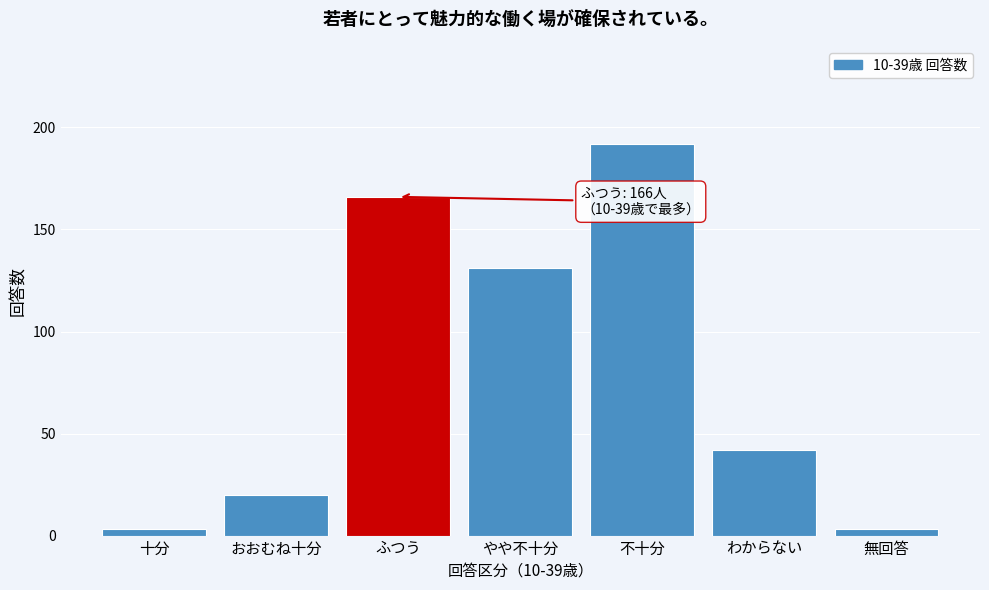

Reading left to right, what are all the values shown in this chart?

十分=3	おおむね十分=20	ふつう=166	やや不十分=131	不十分=192	わからない=42	無回答=3